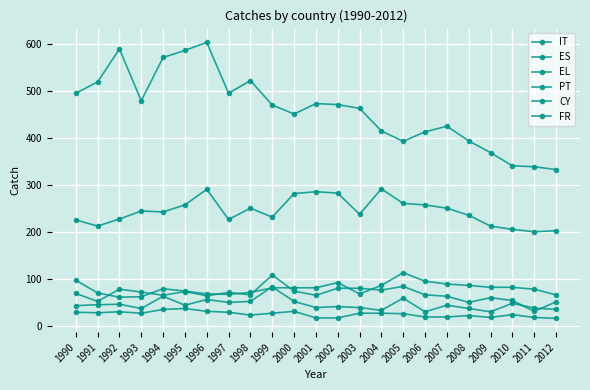

At which category does the chart reach its peak across all series?

1996